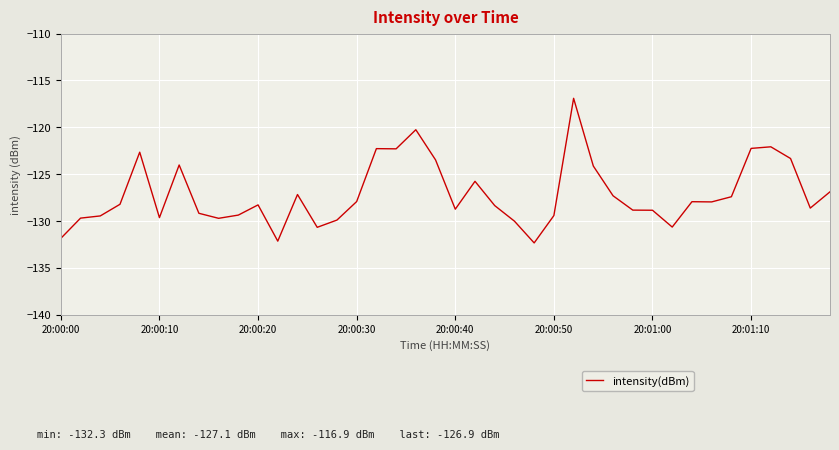

What is the sum of all values?

-5085.8